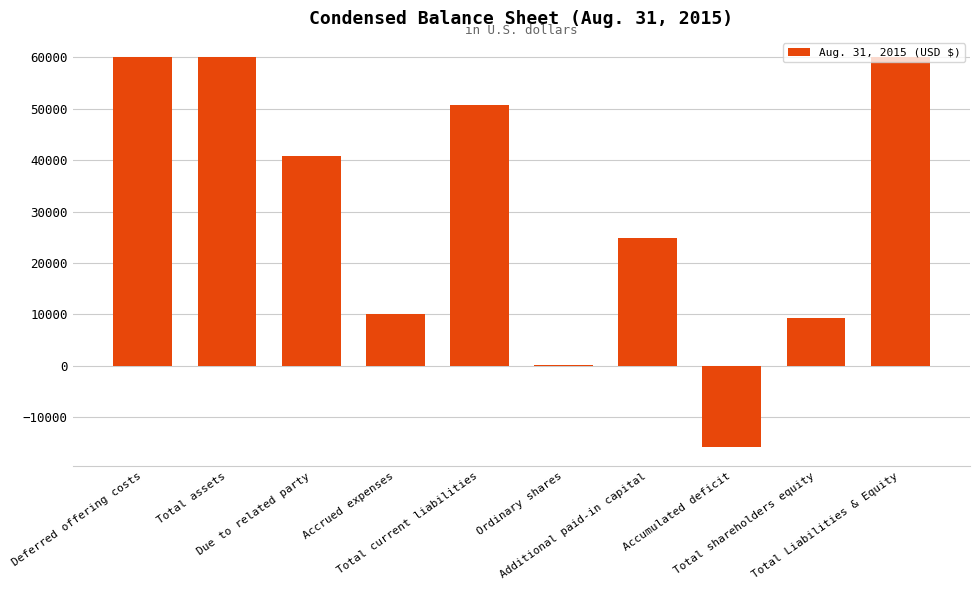

Count the number of categories in the chart.

10